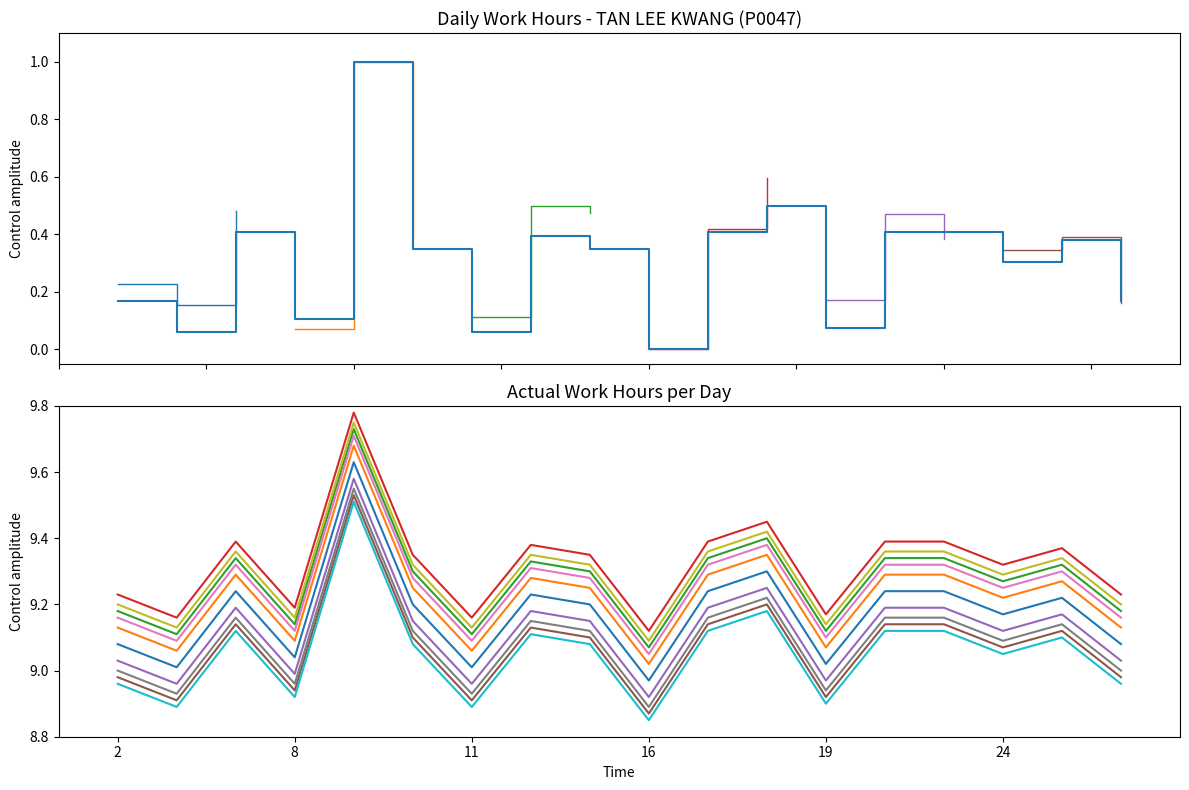

What is the difference between the maximum and minimum values?

0.7